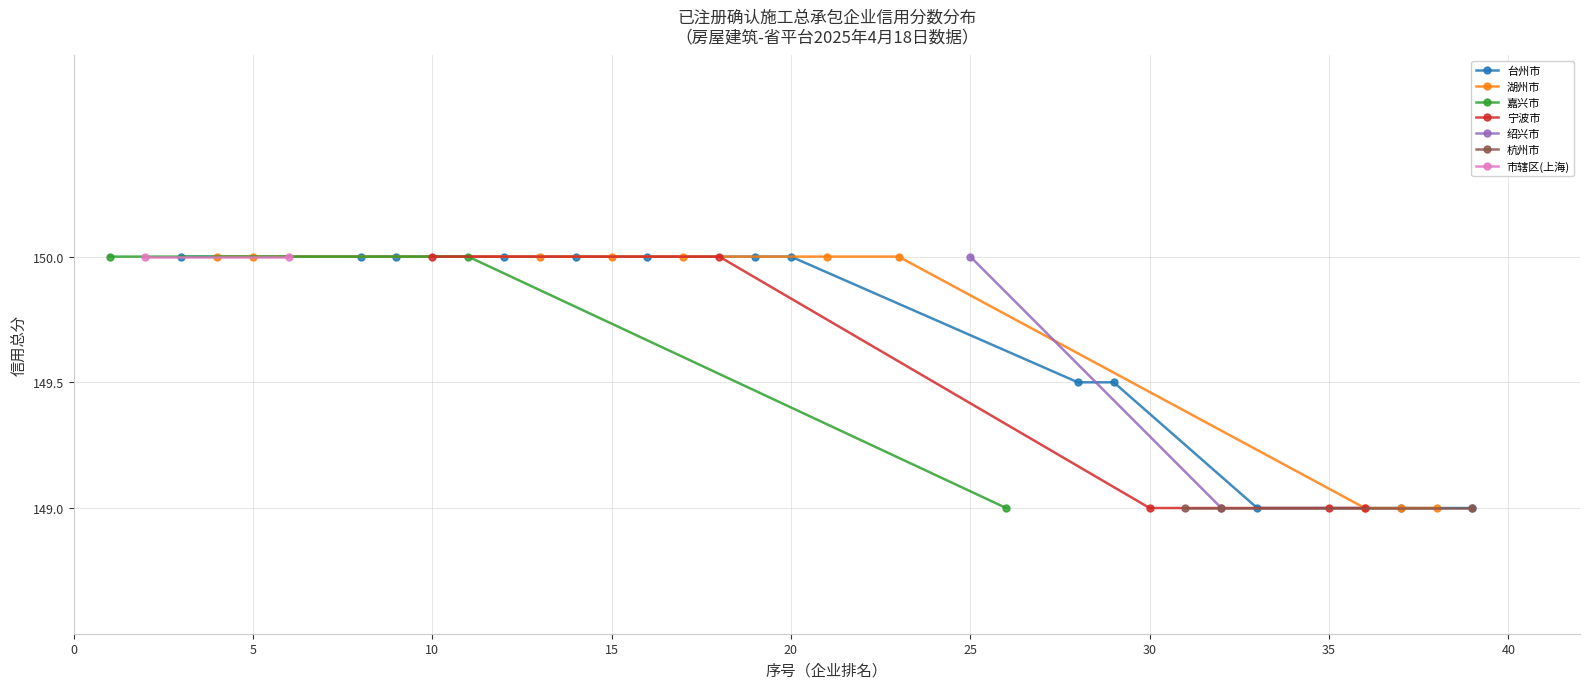

List the labels in order of value, largest first.

1, 2, 3, 4, 5, 6, 7, 8, 9, 10, 11, 12, 13, 14, 15, 16, 17, 18, 19, 20, 21, 22, 23, 24, 25, 26, 27, 28, 29, 30, 31, 32, 33, 34, 35, 36, 37, 38, 39